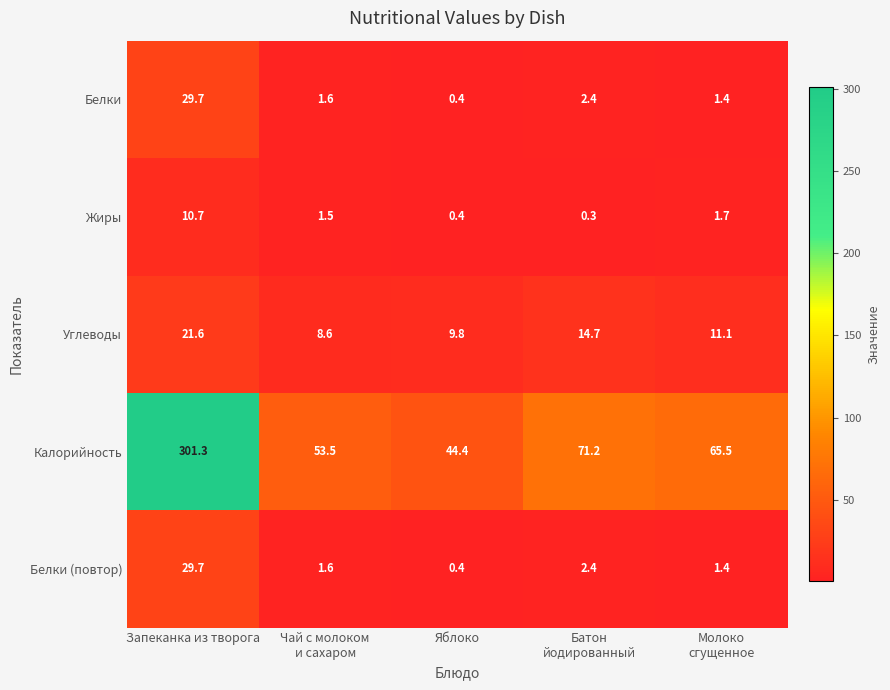

The value of Белки at Запеканка из творога is 12.2. True or false?

False